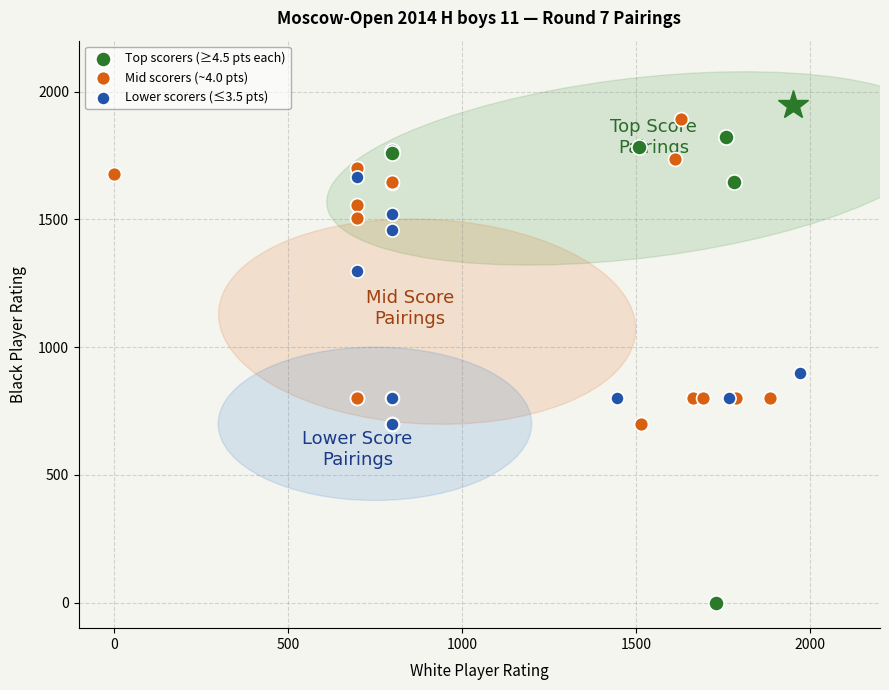

Which series has the largest Y range (max minus min)?

Top scorers (≥4.5 pts each)